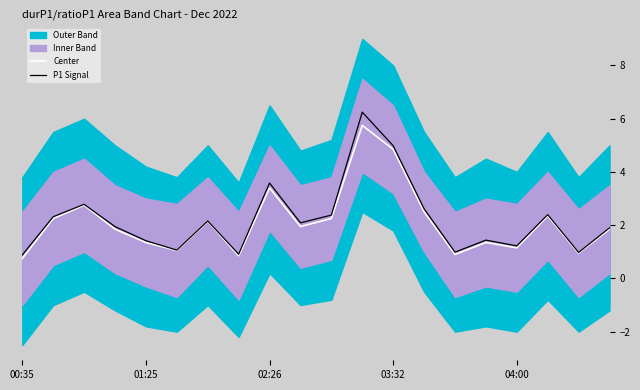

Which series has the largest total across all categories?

P1 Signal